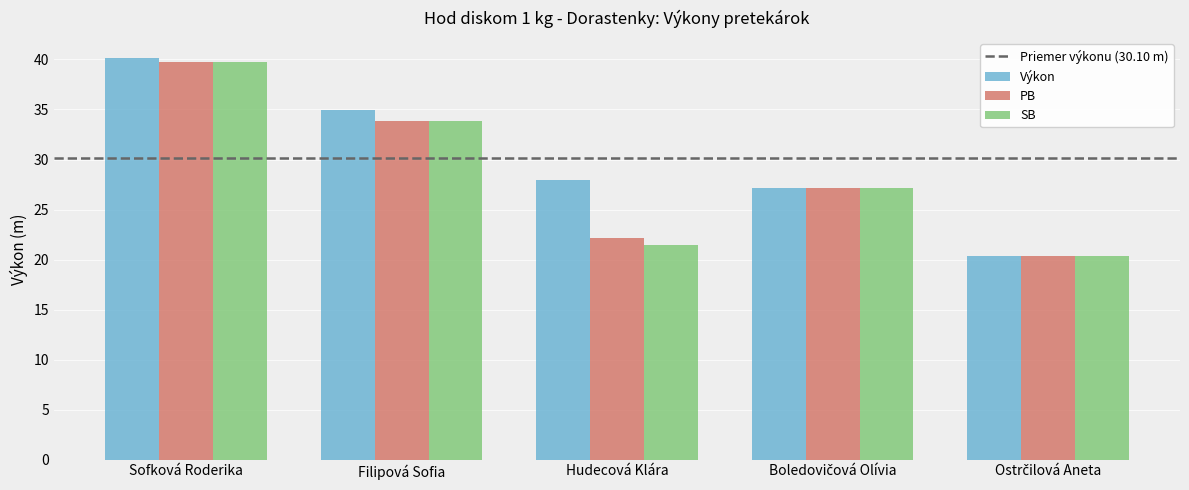

Read the PB value at Sofková Roderika.

39.7